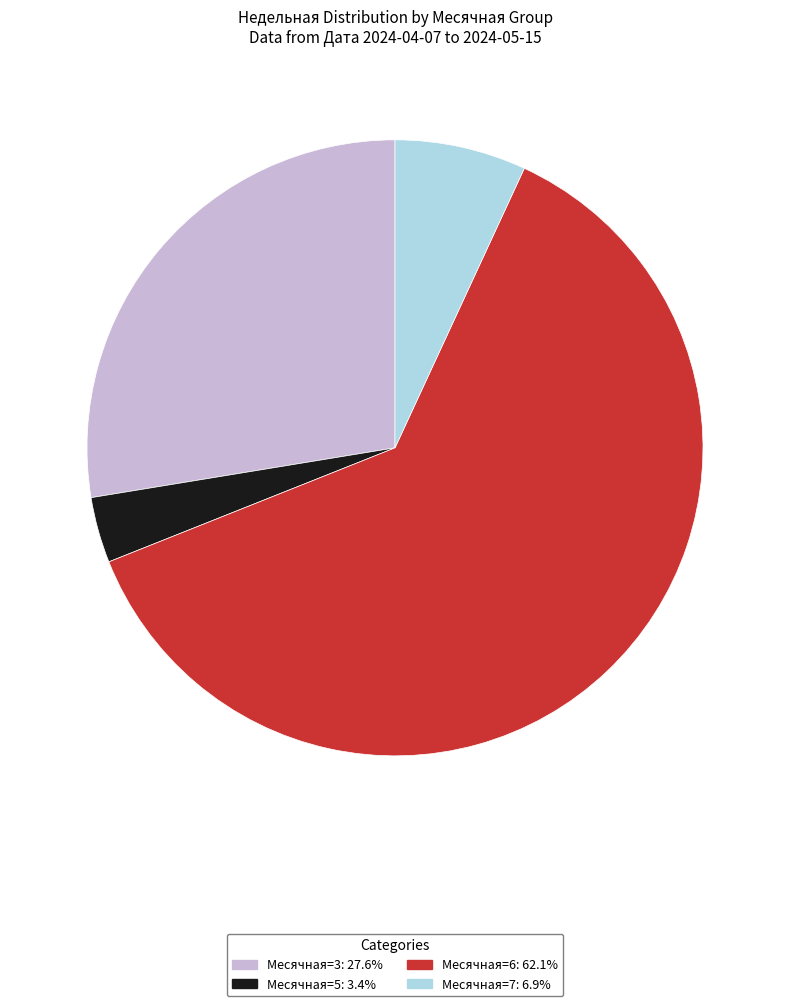

Does any single category account for the majority?

Yes